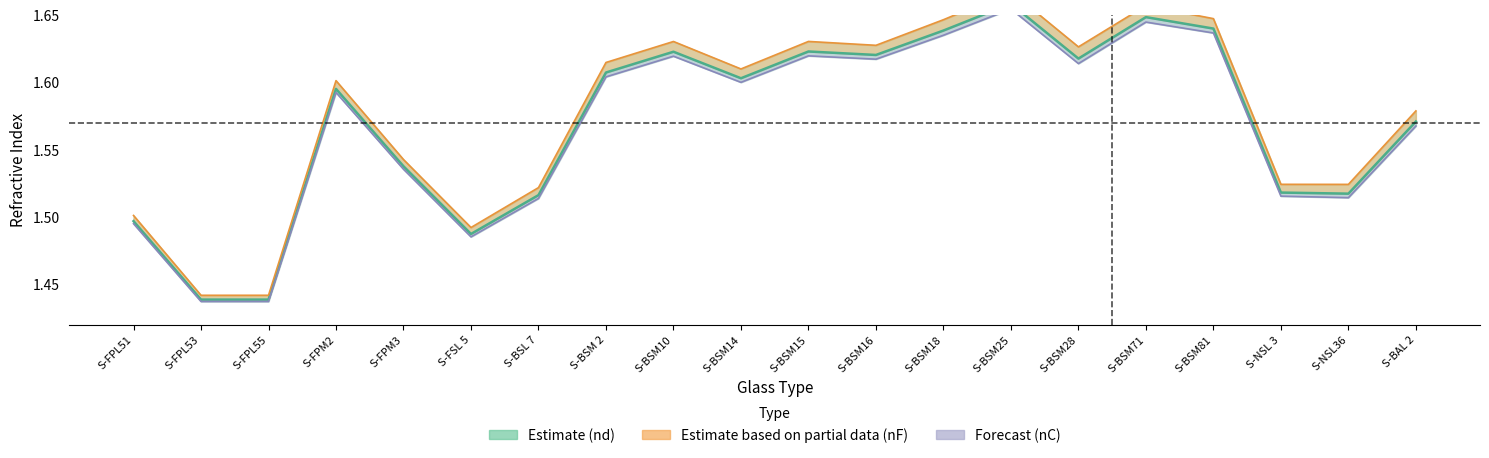

True or false: nC has more than 1 points higher than both neighbors.

True